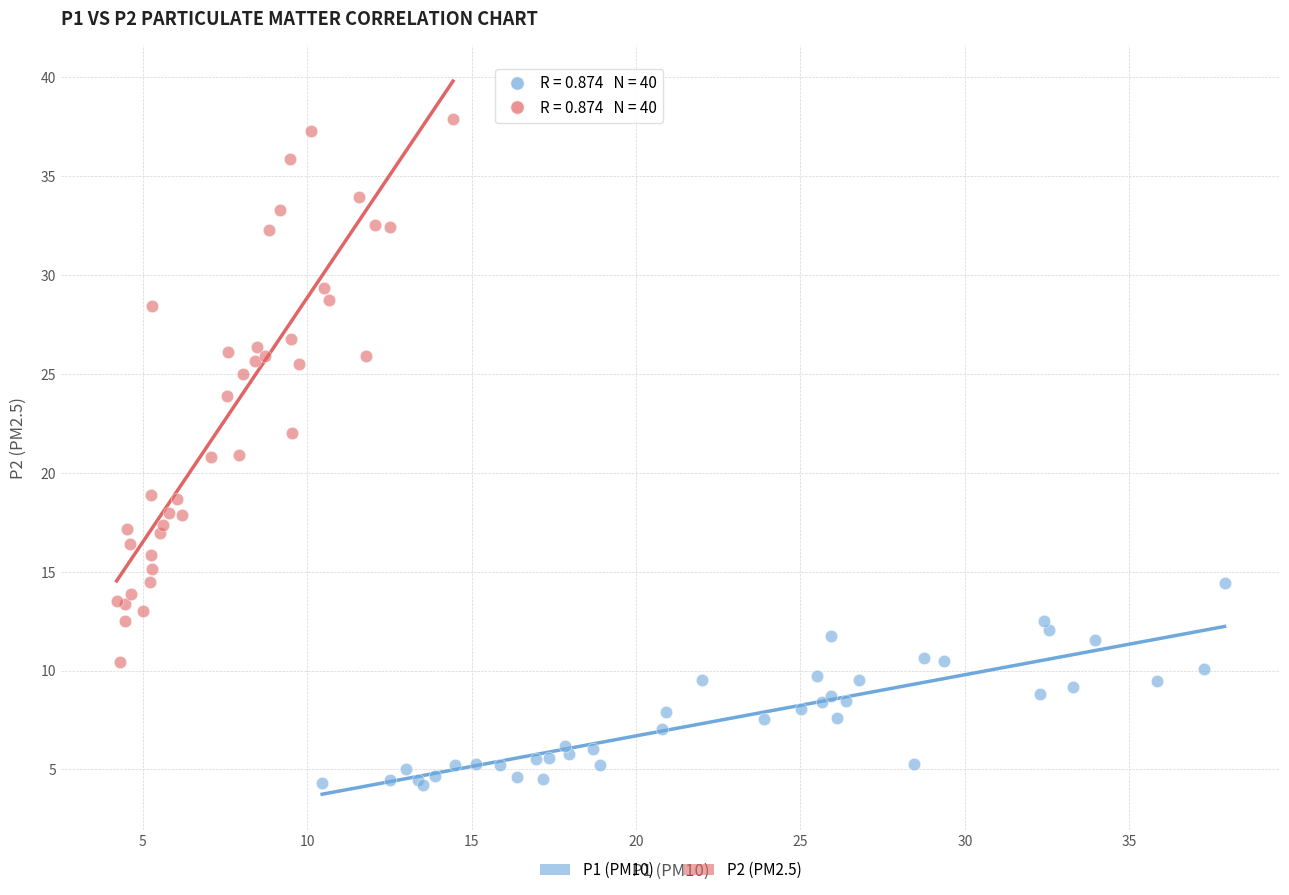

Which series reaches the minimum Y coordinate?

P1 (PM10)